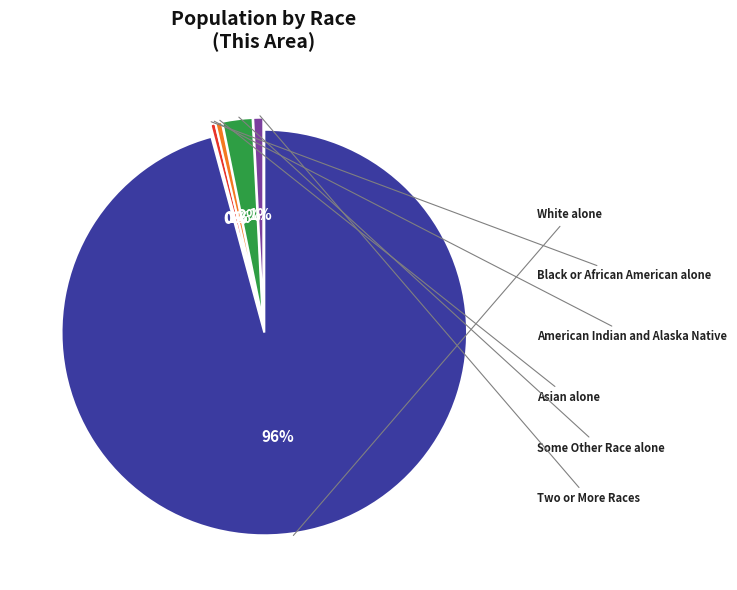

What is the change in value from Asian alone to Some Other Race alone?

+19